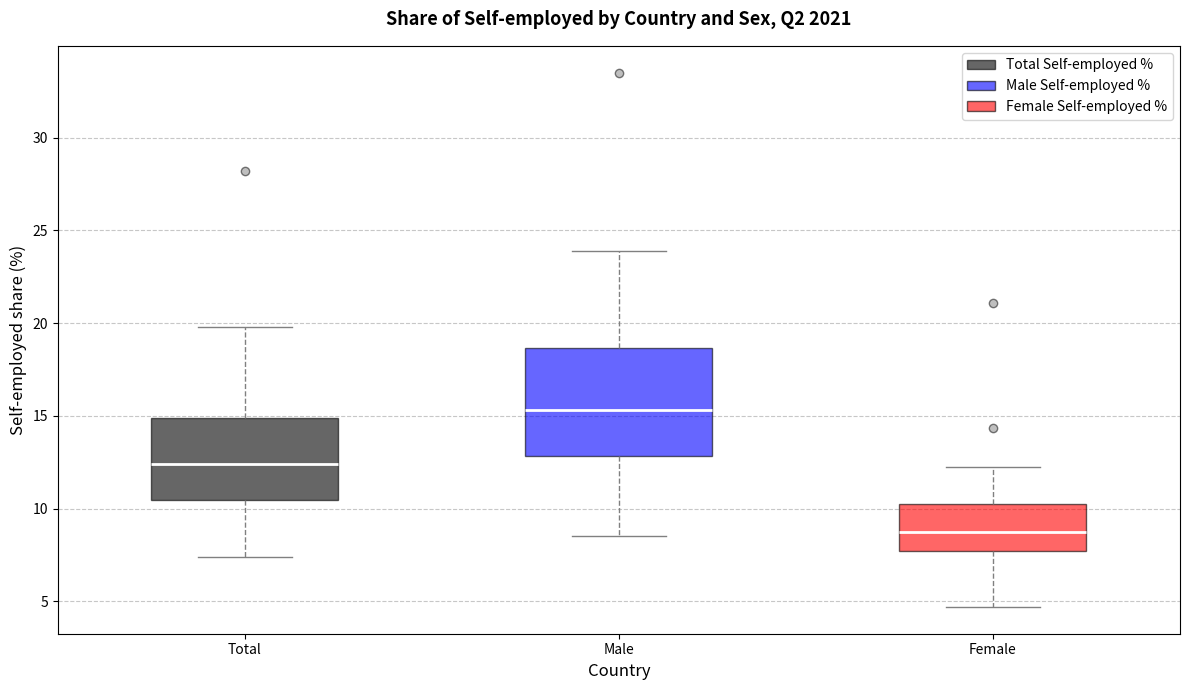

Where does the lower whisker of the box for Female end on the y-axis? The values are not printed on the chart, so give them approximately, as read against the axis.

4.5